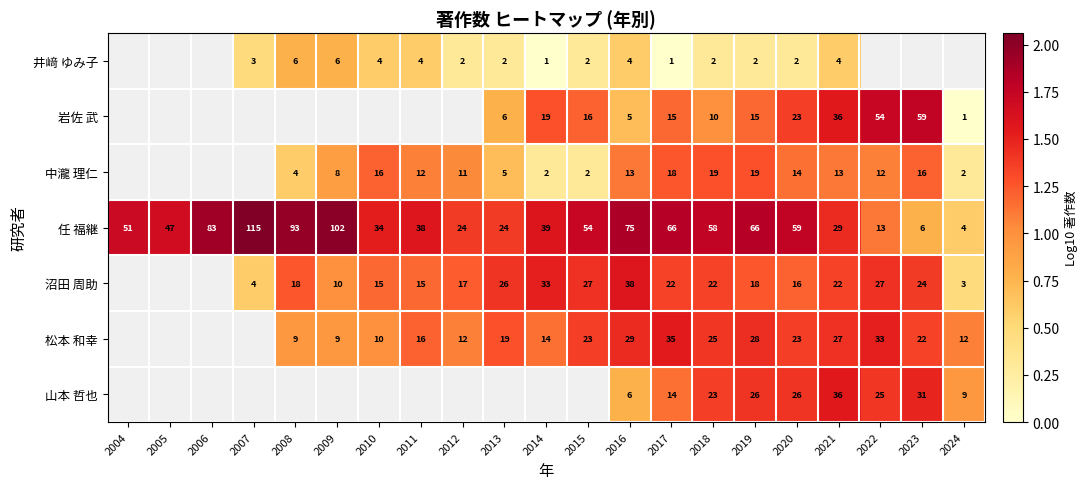

The 岩佐 武 series shows 0.9 at 2022. True or false?

False